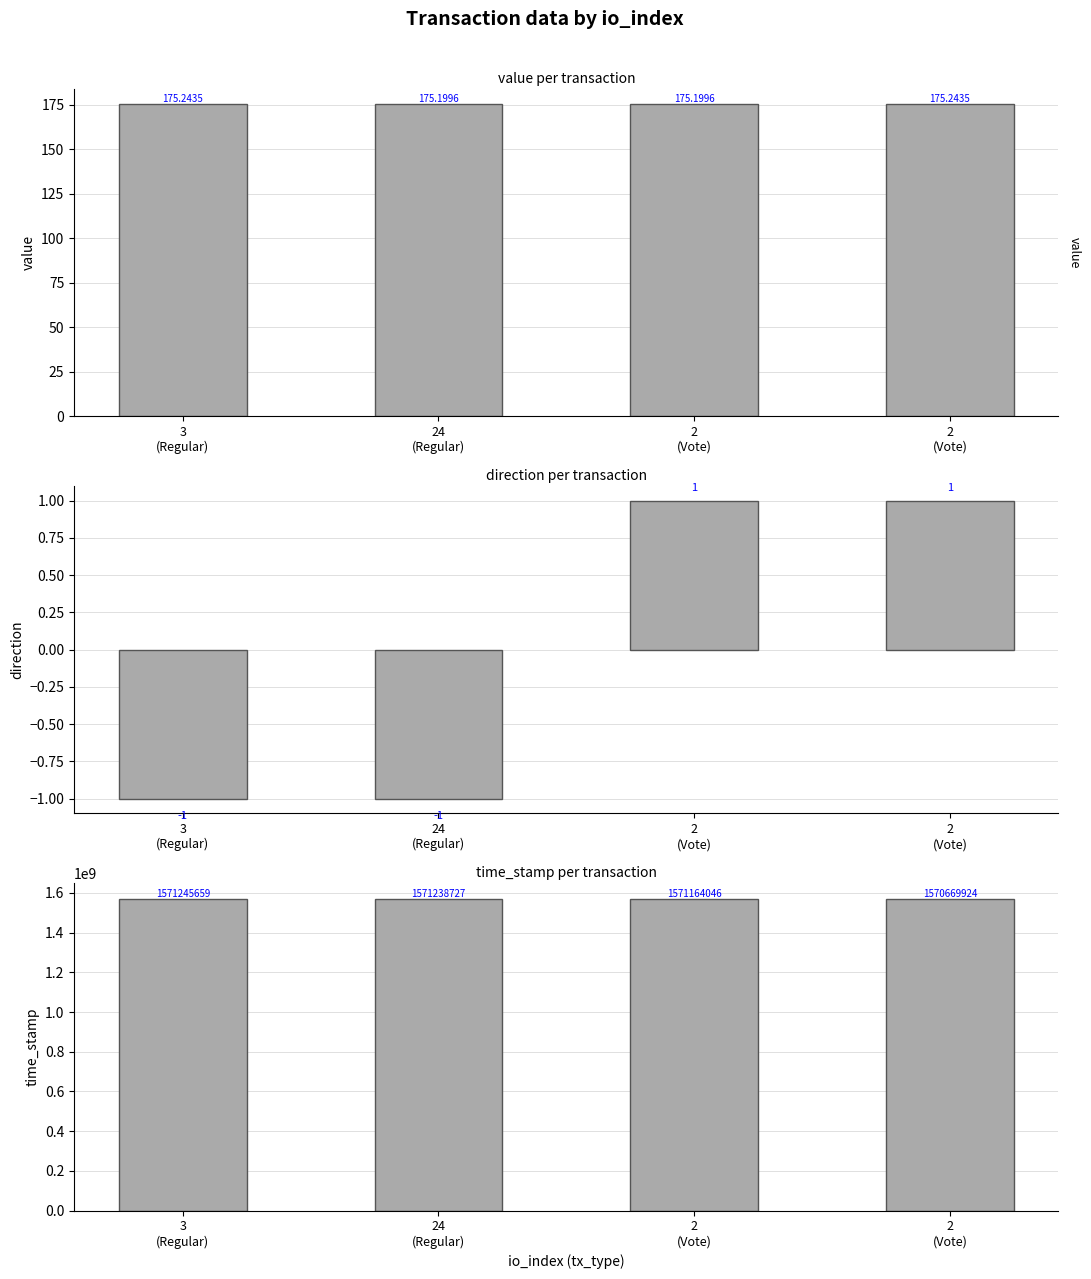

How many groups of bars are there?

4